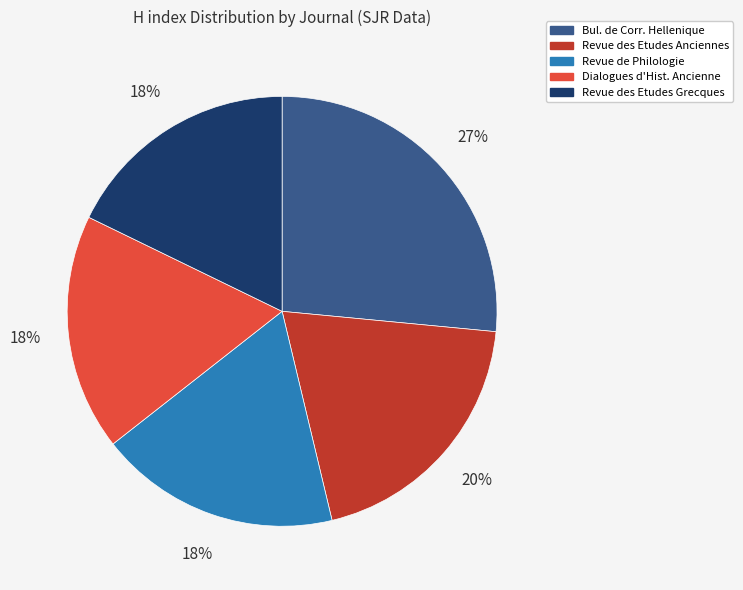

To the nearest percent, what portion does Revue des Etudes Anciennes represent?

20%